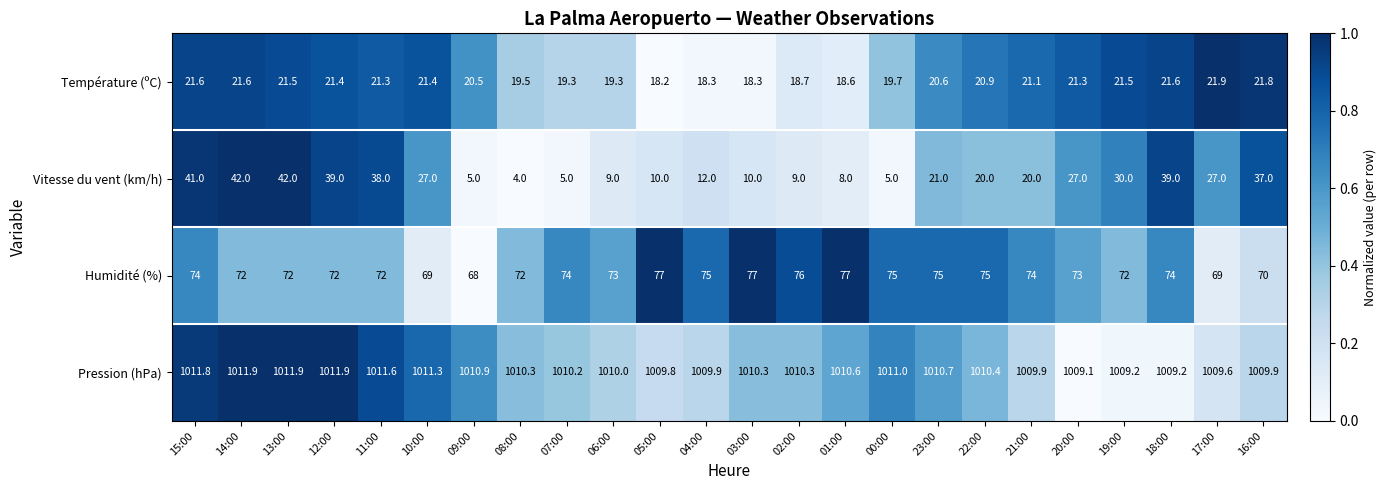

What is the highest value of the Pression (hPa) series?

1011.9